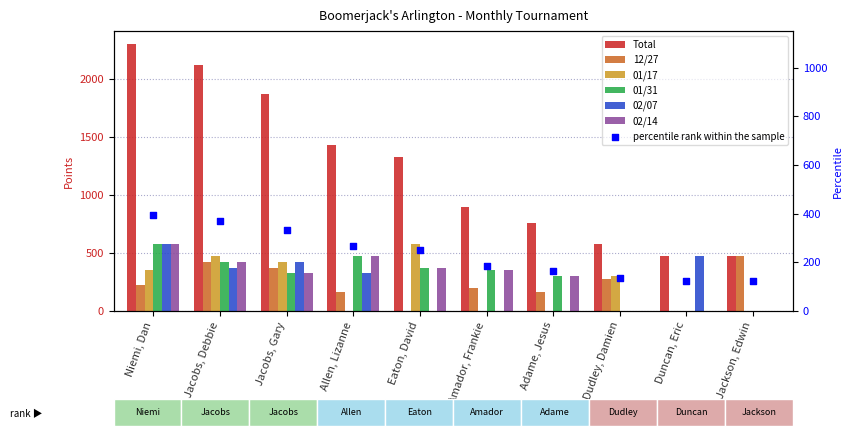

Which series contains the highest Y value?

Total